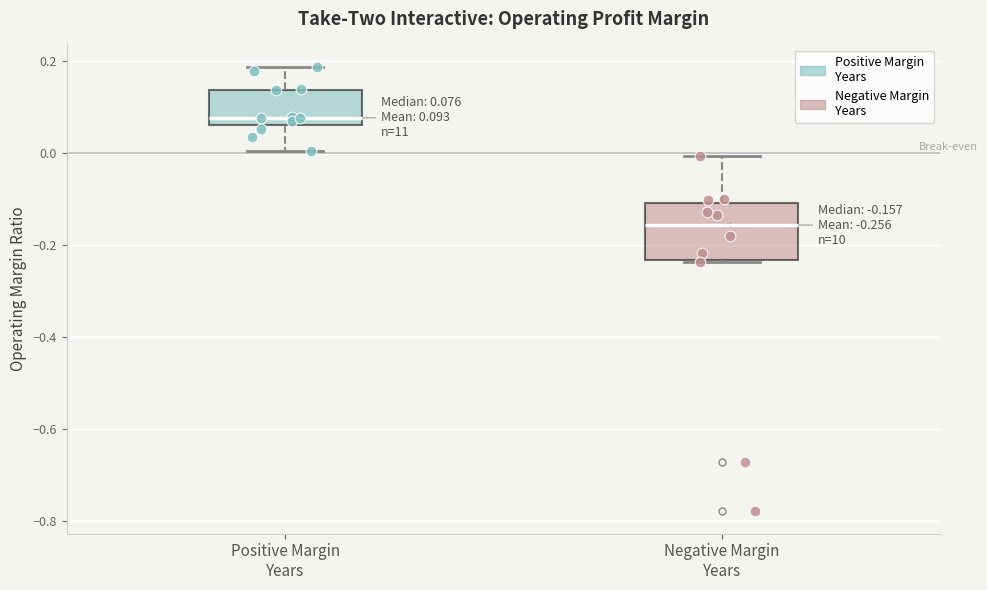

Which box has the highest median line?

Positive Margin Years